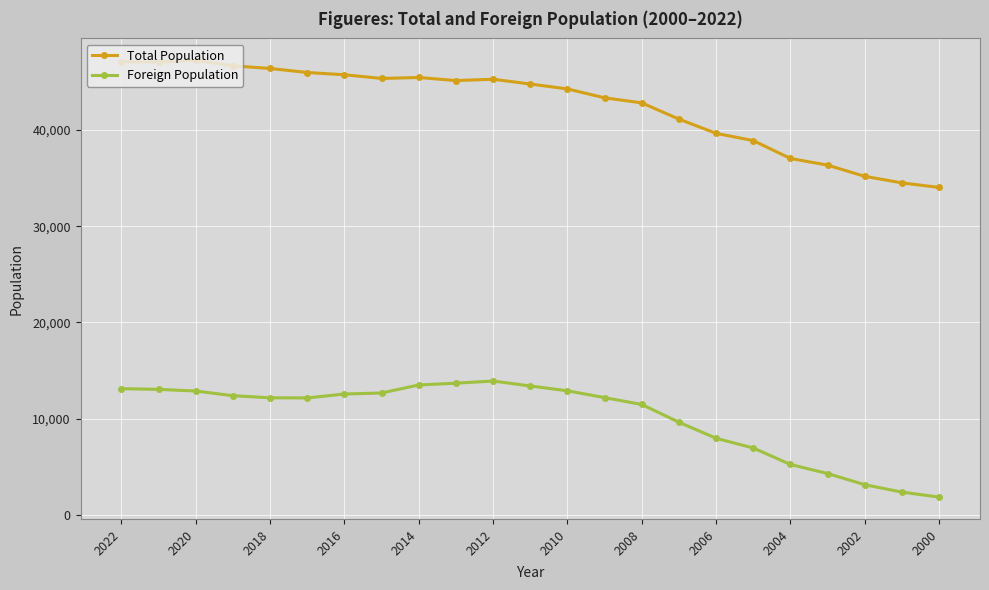

At how many categories does at least one series exceed 18291?

23